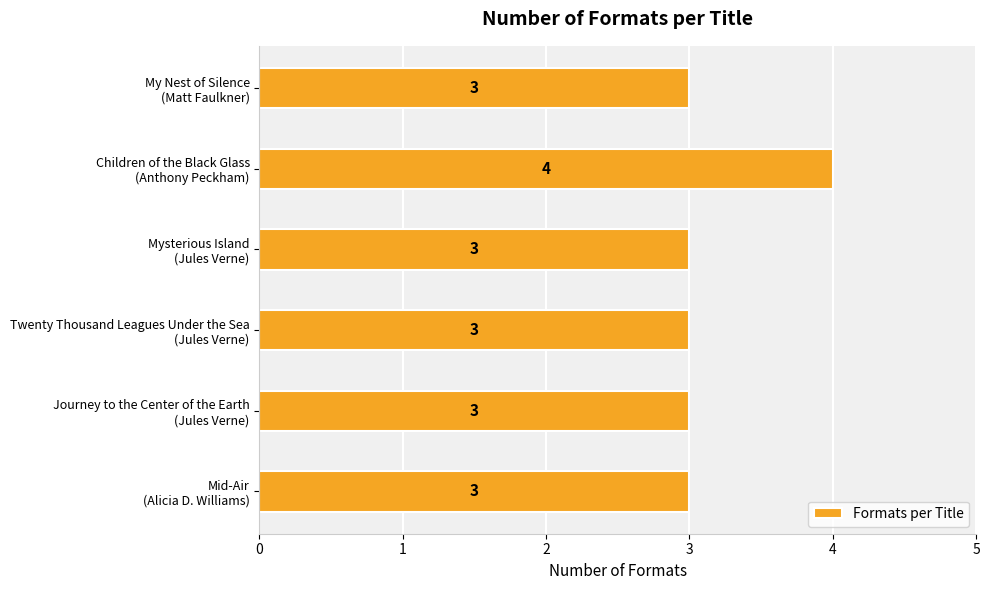

What is the sum of all values?

19